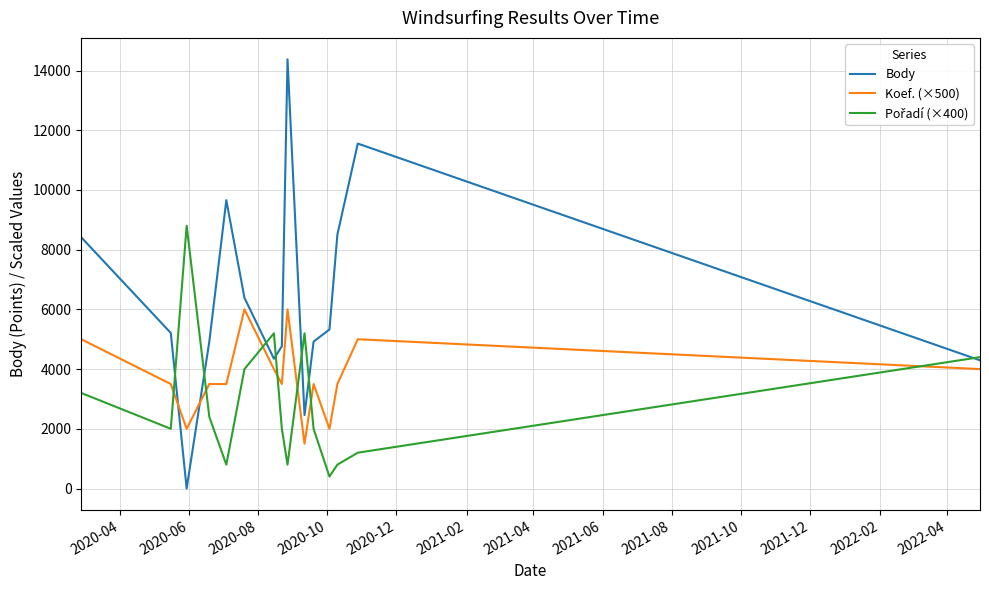

True or false: Koef. (×500) and Body cross at least once.

True